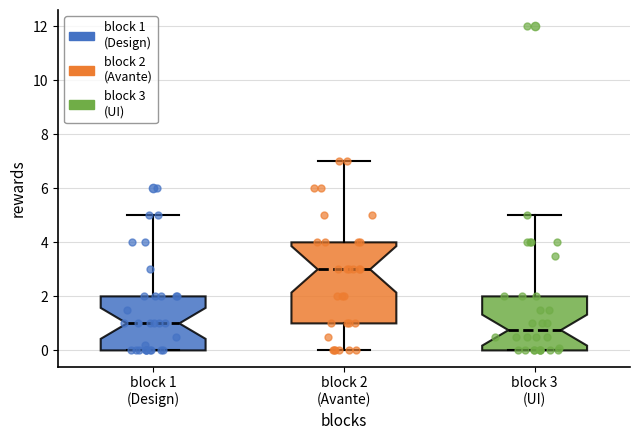

Which box has the lowest median line?

block 3 (UI)